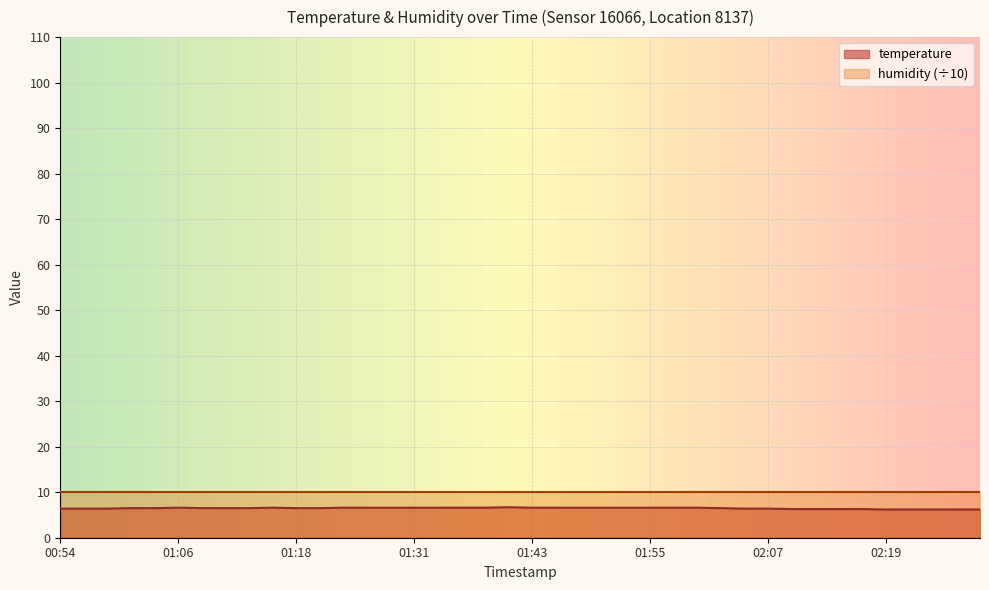

List the labels in order of value, largest first.

01:40, 01:06, 01:16, 01:23, 01:26, 01:28, 01:31, 01:33, 01:35, 01:38, 01:43, 01:45, 01:48, 01:50, 01:53, 01:55, 01:57, 02:00, 01:01, 01:04, 01:09, 01:11, 01:14, 01:18, 01:21, 02:02, 00:54, 00:57, 00:59, 02:05, 02:07, 02:10, 02:12, 02:15, 02:17, 02:19, 02:22, 02:24, 02:27, 02:29